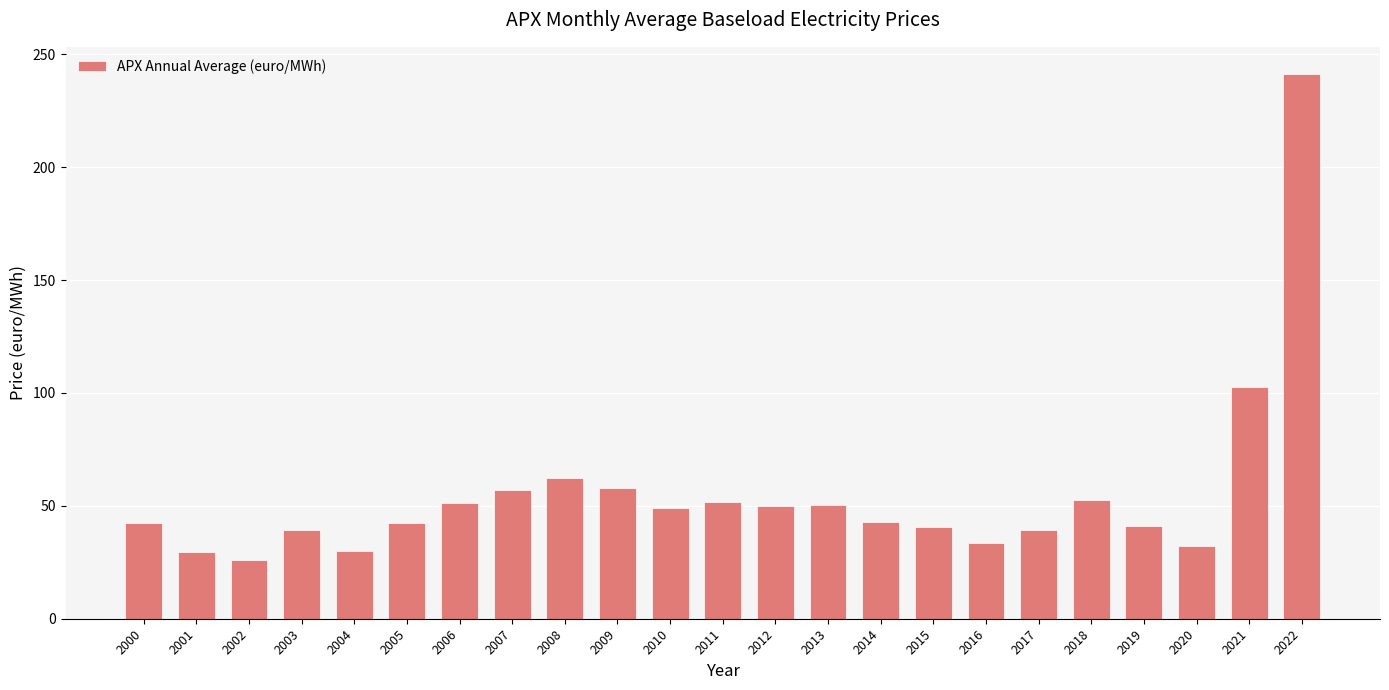

What is the approximate value at 2006?

51.1